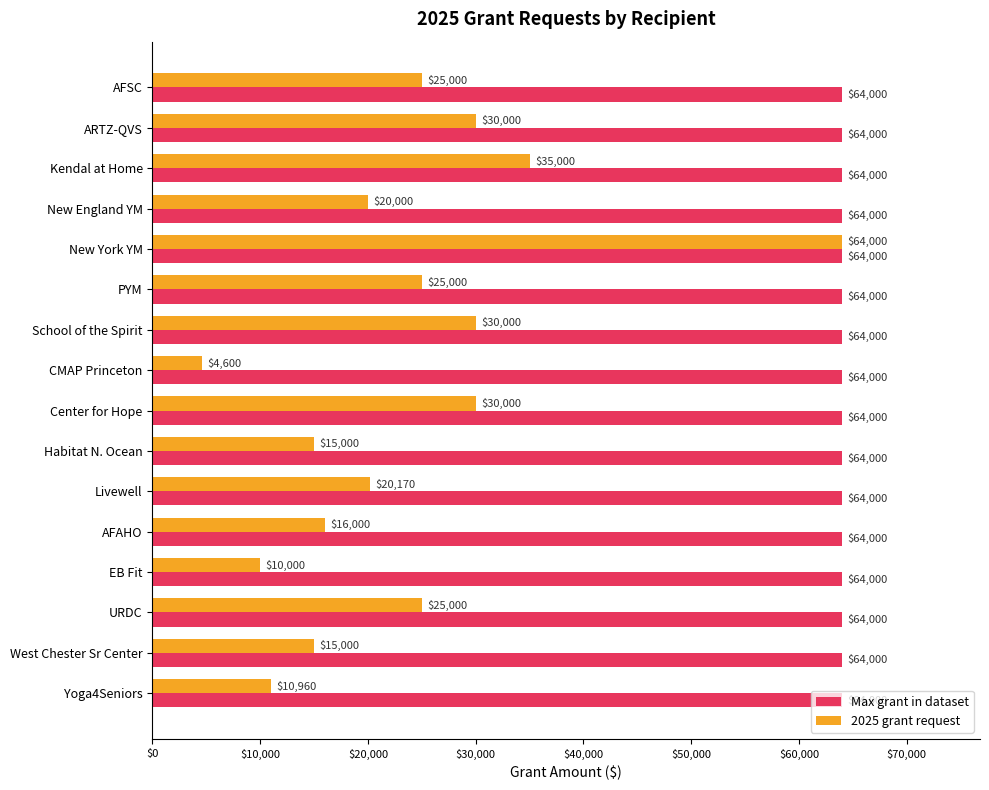

At which label is 2025 grant request closest to 34300?

Kendal at Home